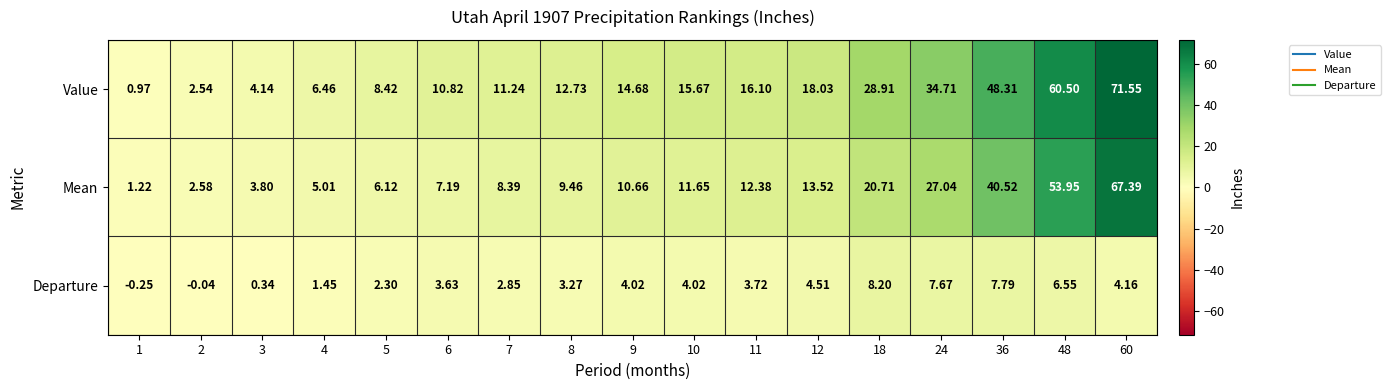

Rank the series by their average value, from lowest to highest.

Departure, Mean, Value